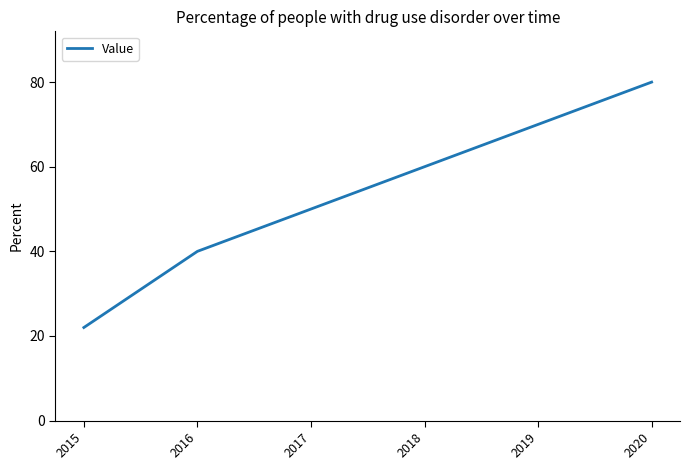

Approximately how many times larger is the value at 2016 compared to 2017?

0.8